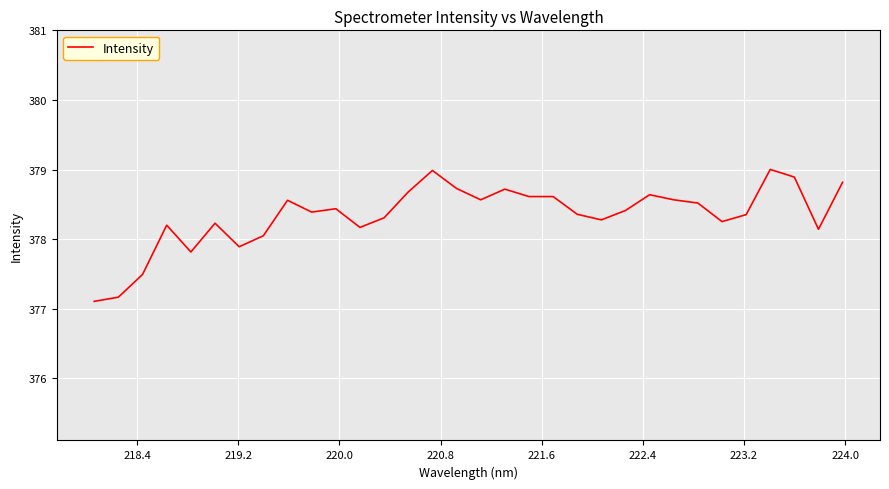

What is the greatest value displayed?

379.0